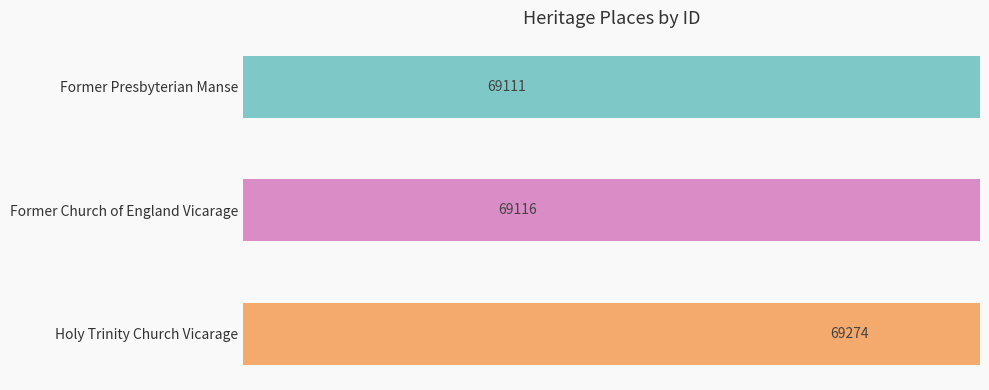

The chart shows a value of 105263 at Holy Trinity Church Vicarage. True or false?

False